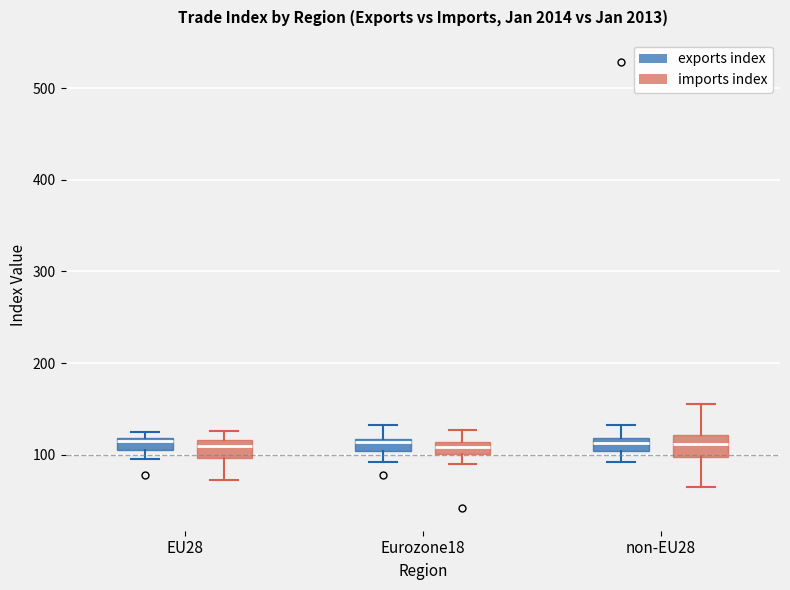

Where is the lower edge of the box for Eurozone18 (exports index) on the y-axis? The values are not printed on the chart, so give them approximately, as read against the axis.

100